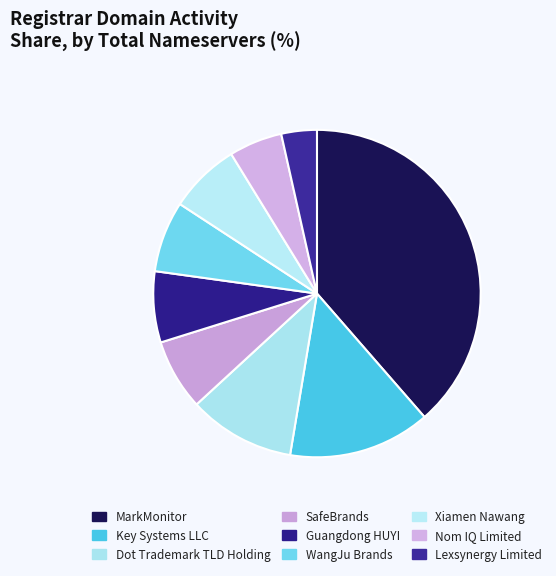

Combined, do WangJu Brands and Guangdong HUYI account for over 50%?

No